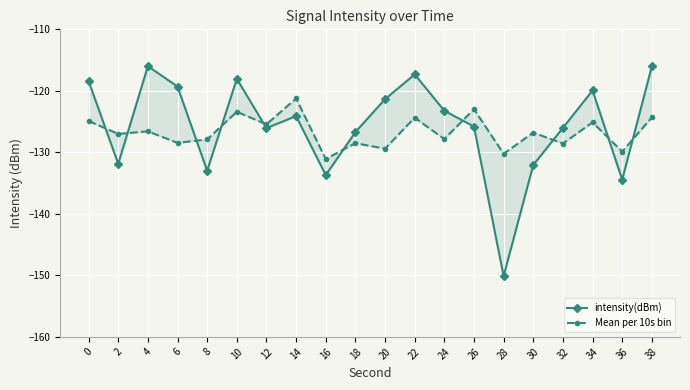

The value of Mean per 10s bin at 4 is -208.8. True or false?

False